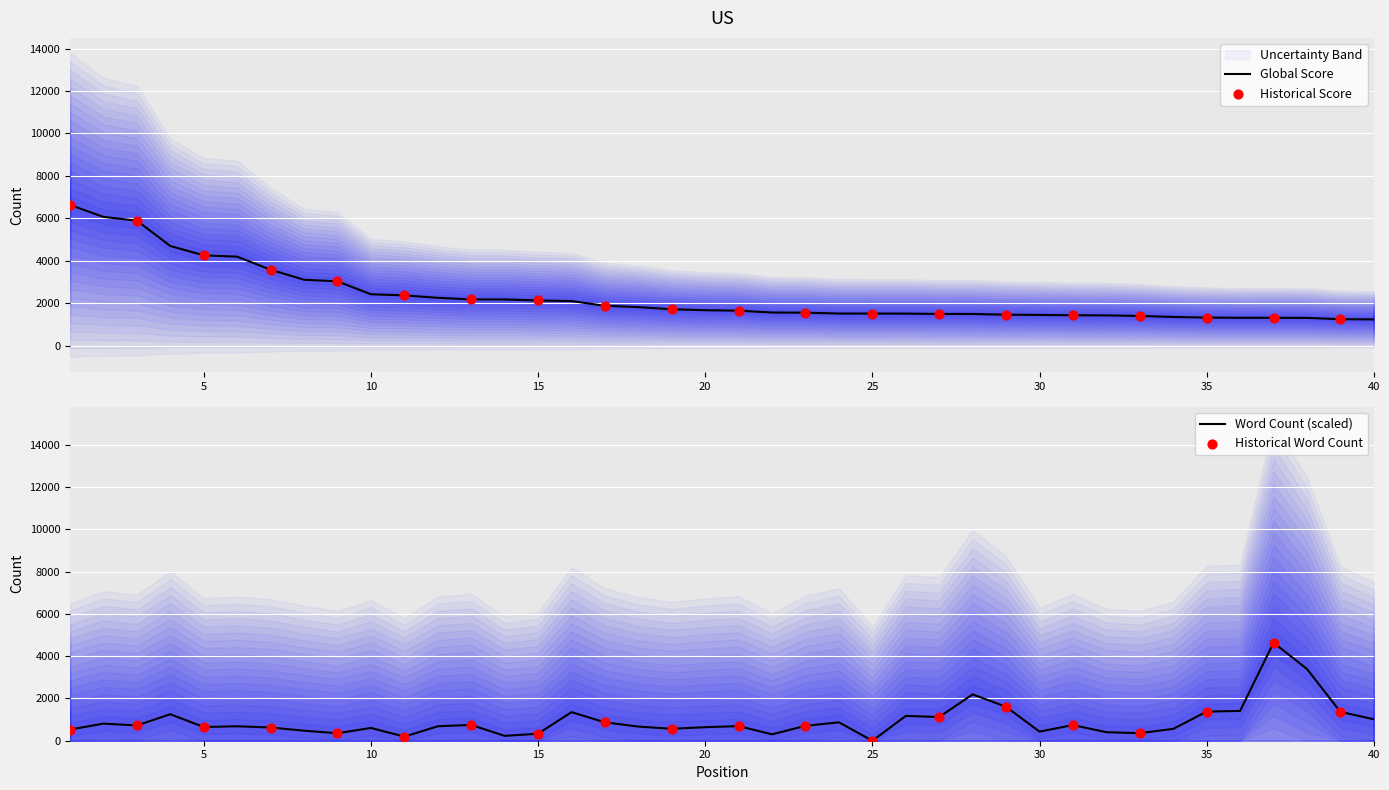

Which series contains the highest Y value?

Global Score